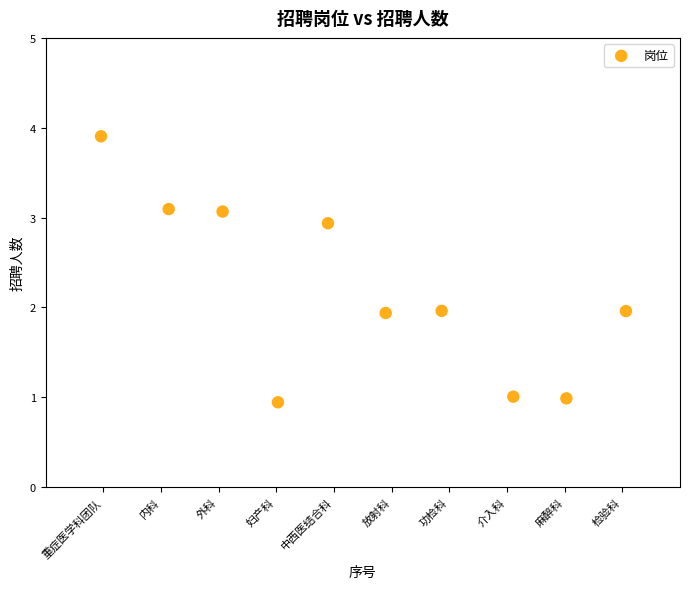

What is the range of Y values (max minus min)?

3.0